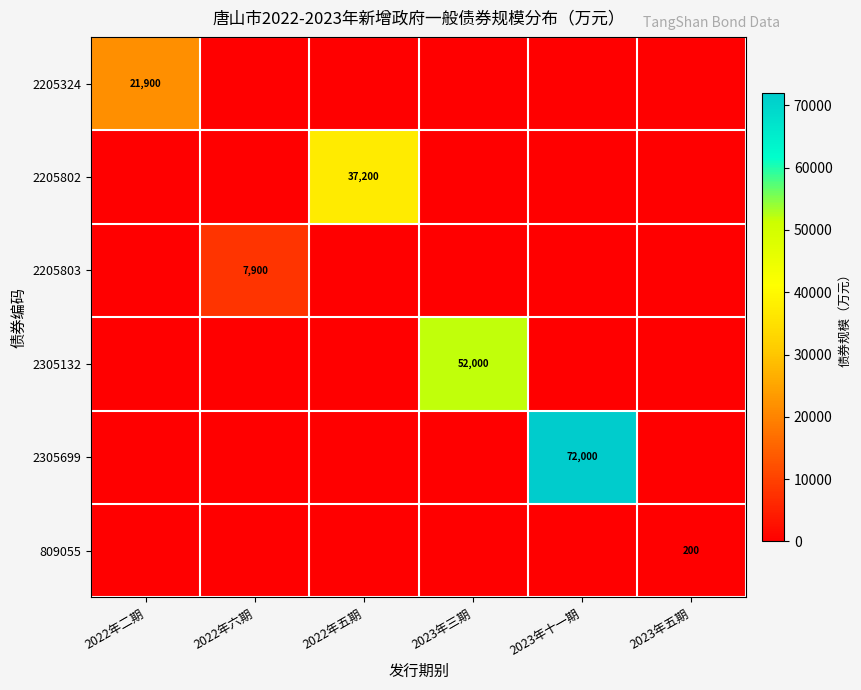

The value of 809055 at 2023年五期 is 200. True or false?

True